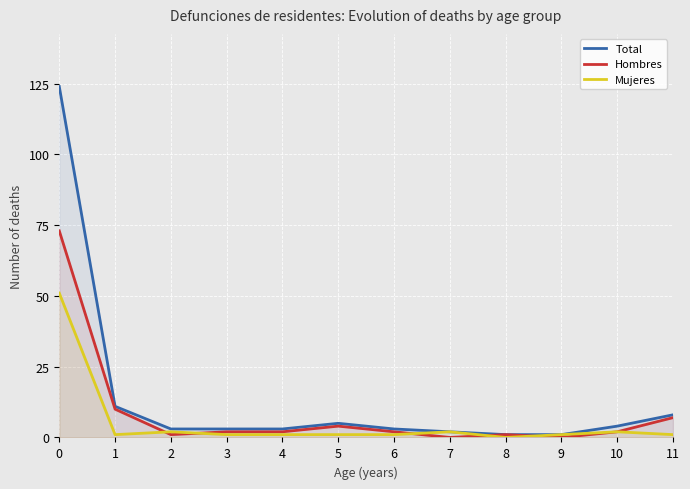

Where is Mujeres nearest to the value 25?

2